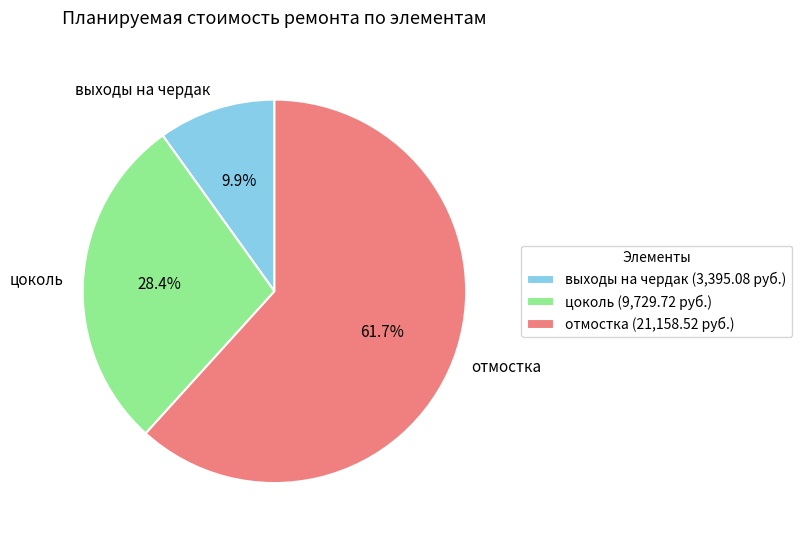

The отмостка slice represents 62% of the pie. True or false?

True